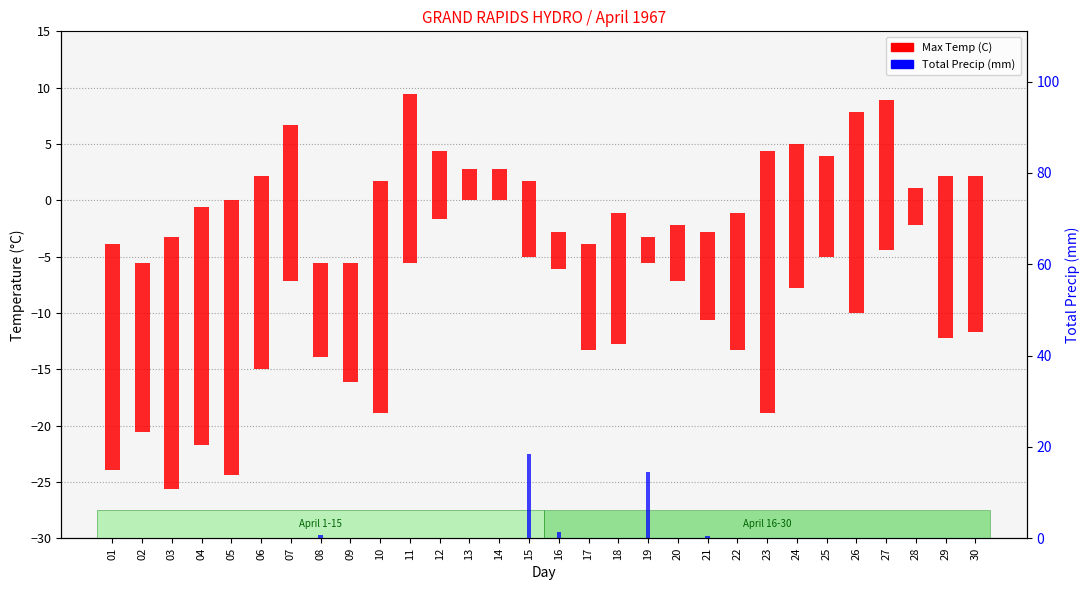

What is the maximum value shown in the chart?

18.5